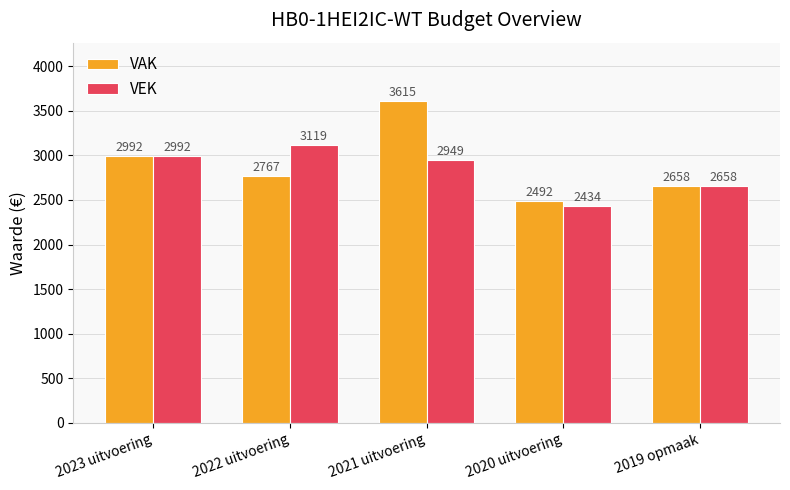

What is the spread (max minus min) of values at 2020 uitvoering?

58